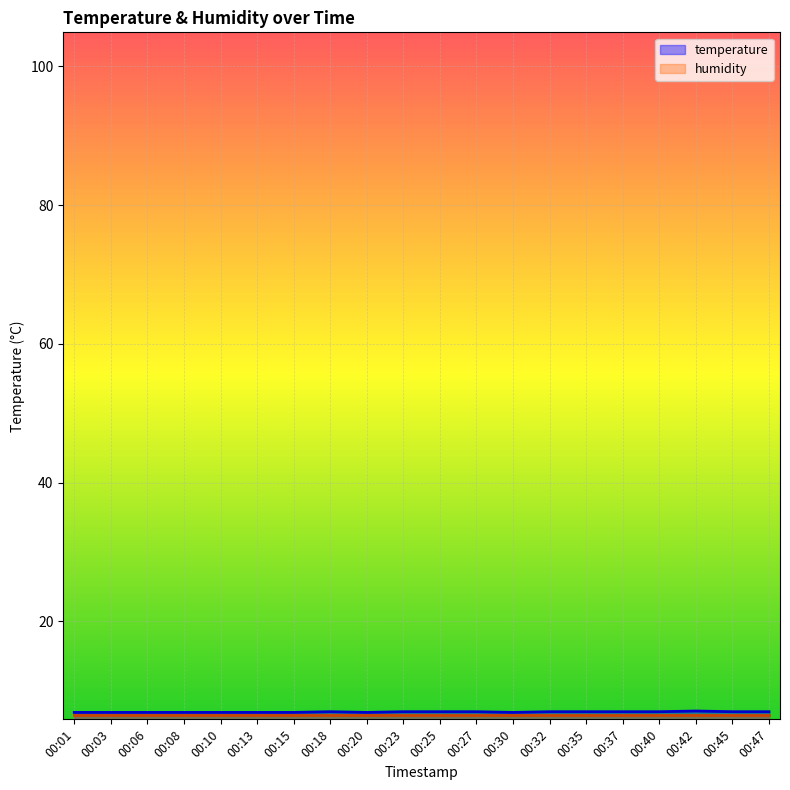

Rank the categories by value from lowest to highest.

00:01, 00:03, 00:06, 00:08, 00:10, 00:13, 00:15, 00:20, 00:30, 00:18, 00:23, 00:25, 00:27, 00:32, 00:35, 00:37, 00:40, 00:45, 00:47, 00:42